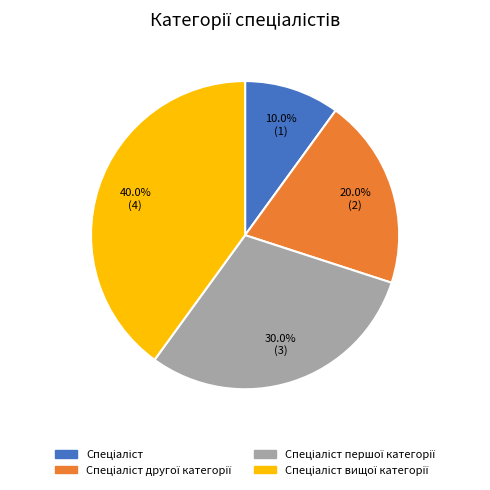

Does any single category account for the majority?

No